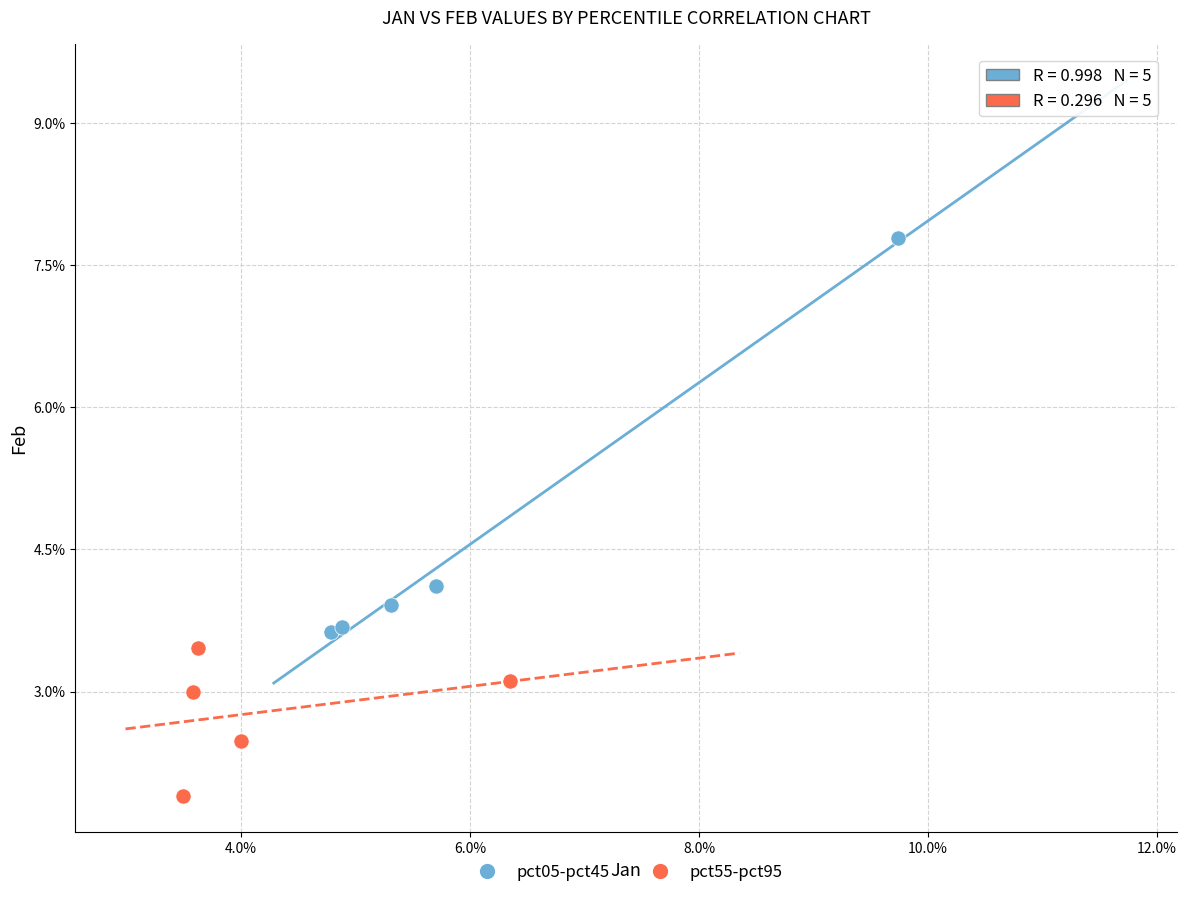

What are all the series names shown in the legend?

pct05-pct45, pct55-pct95